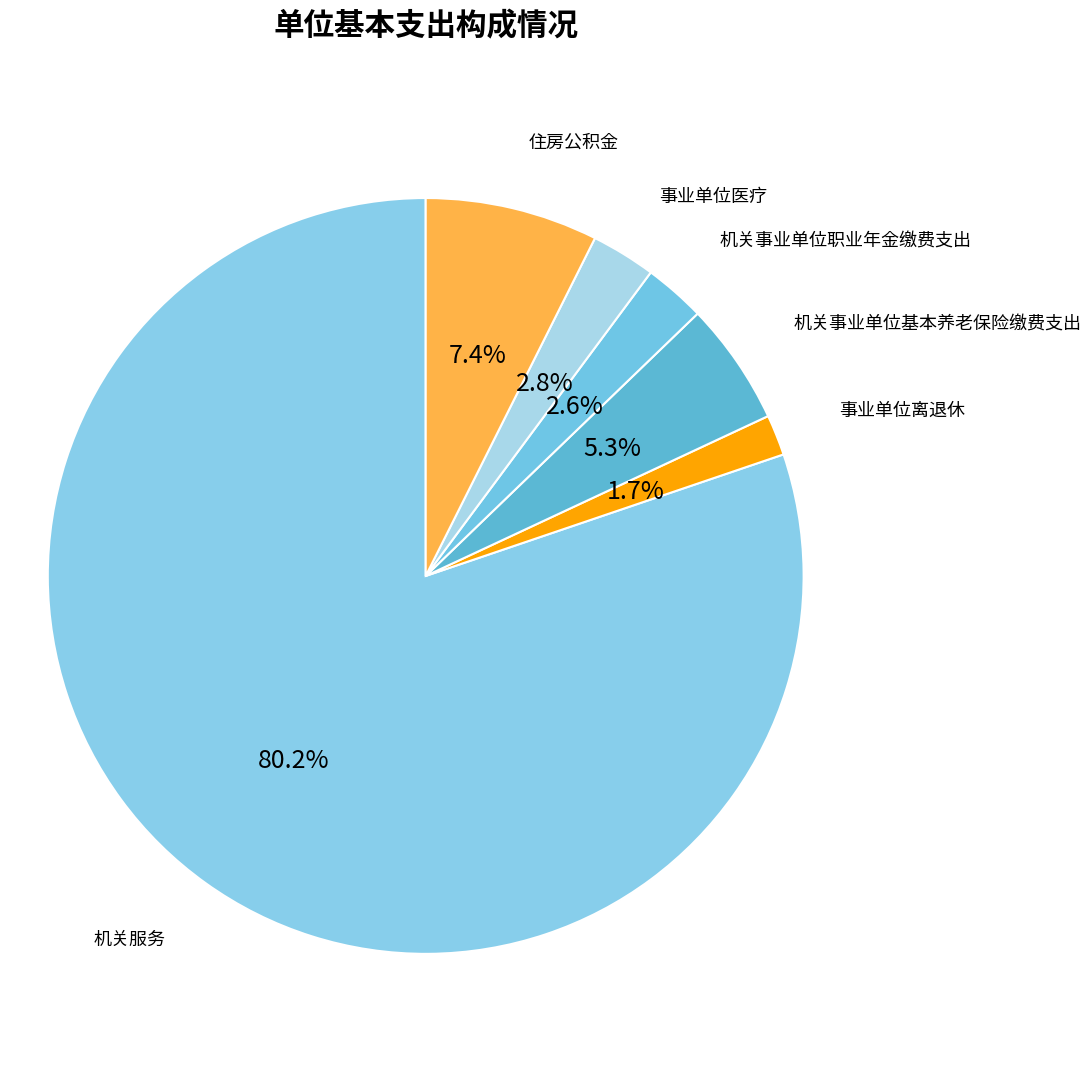

Count the number of slices in the pie.

6